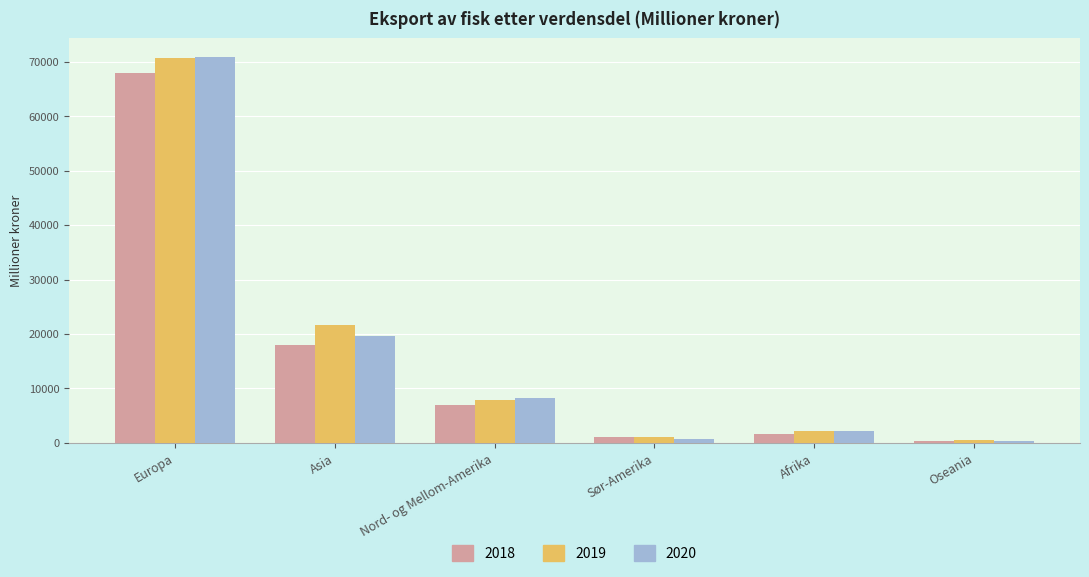

What is the difference between the highest and lowest values at Sør-Amerika?

307